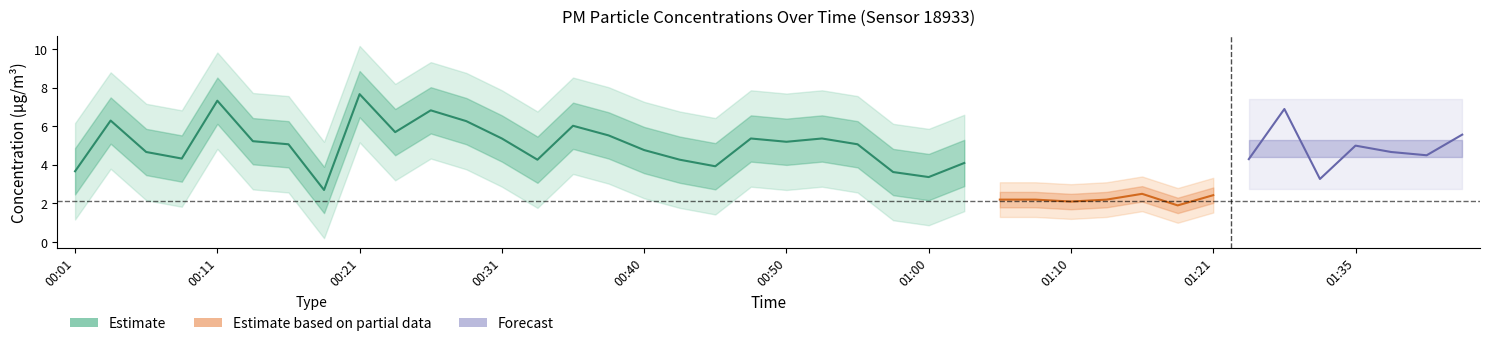

What is the value of the P1 point at the 20th from the left?

5.4